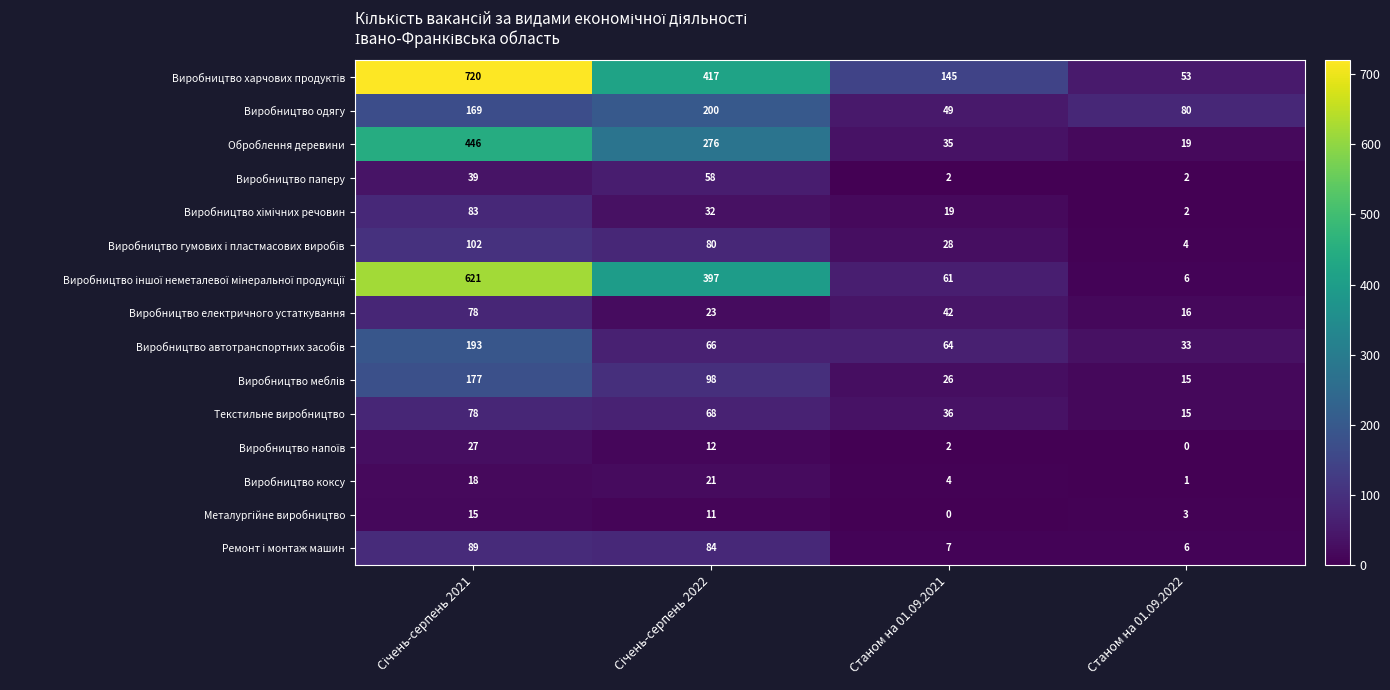

At which label does Виробництво одягу reach its minimum?

Станом на 01.09.2021